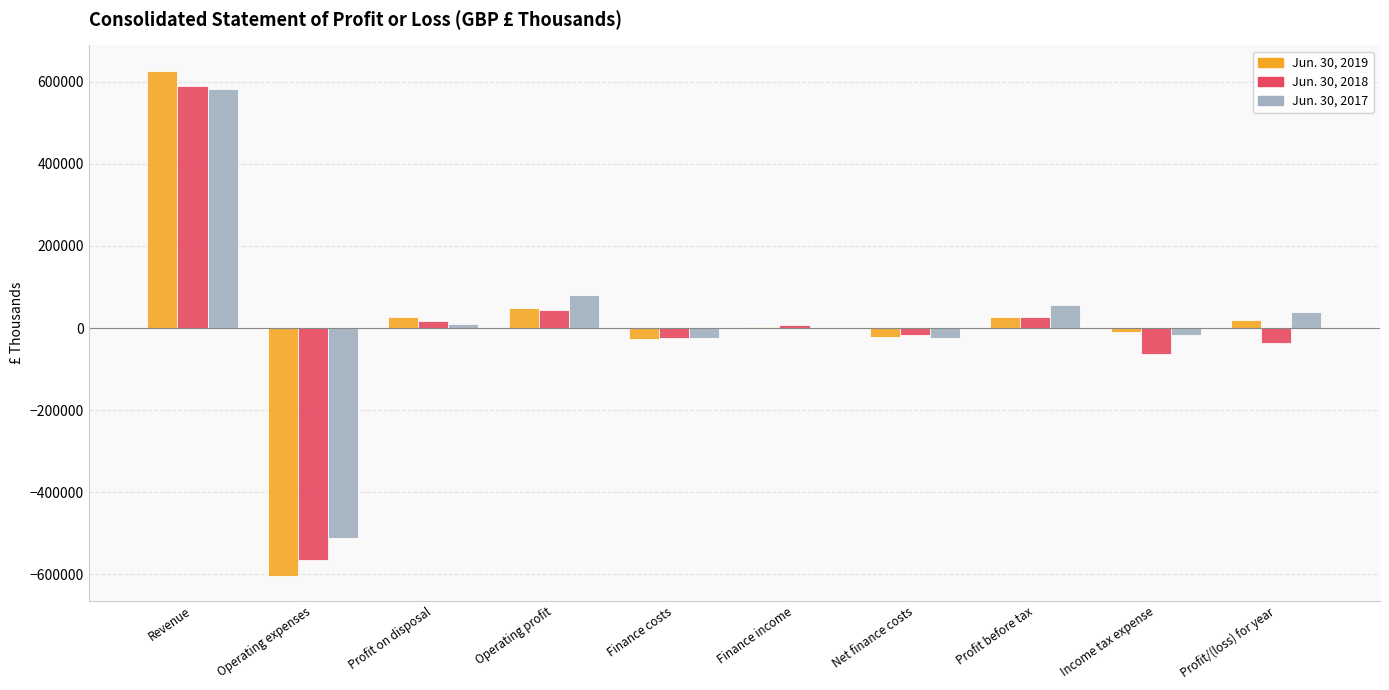

What is the difference between the Jun. 30, 2018 values at Net finance costs and Profit/(loss) for year?

19591